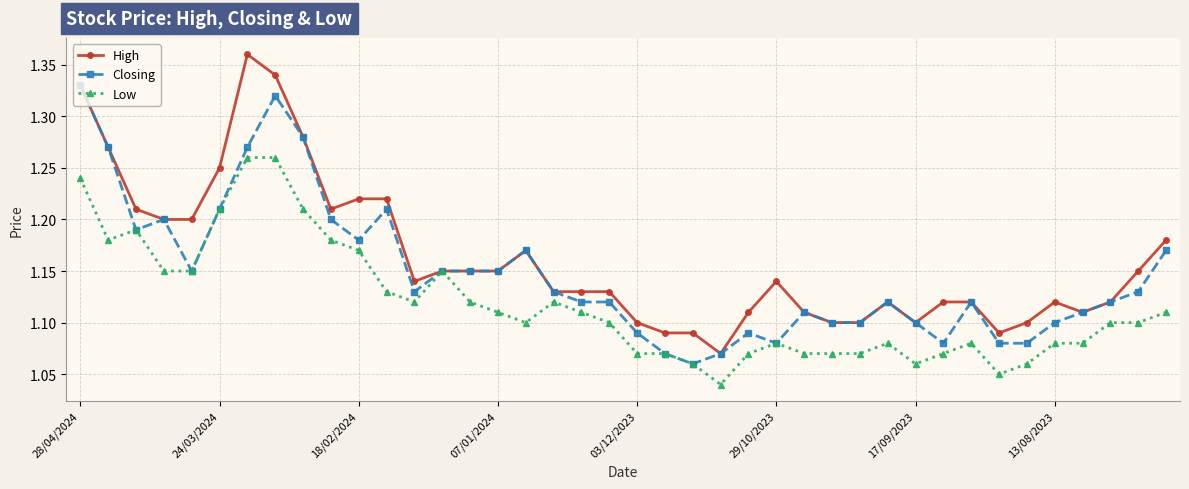

Which series has the widest spread of values?

High